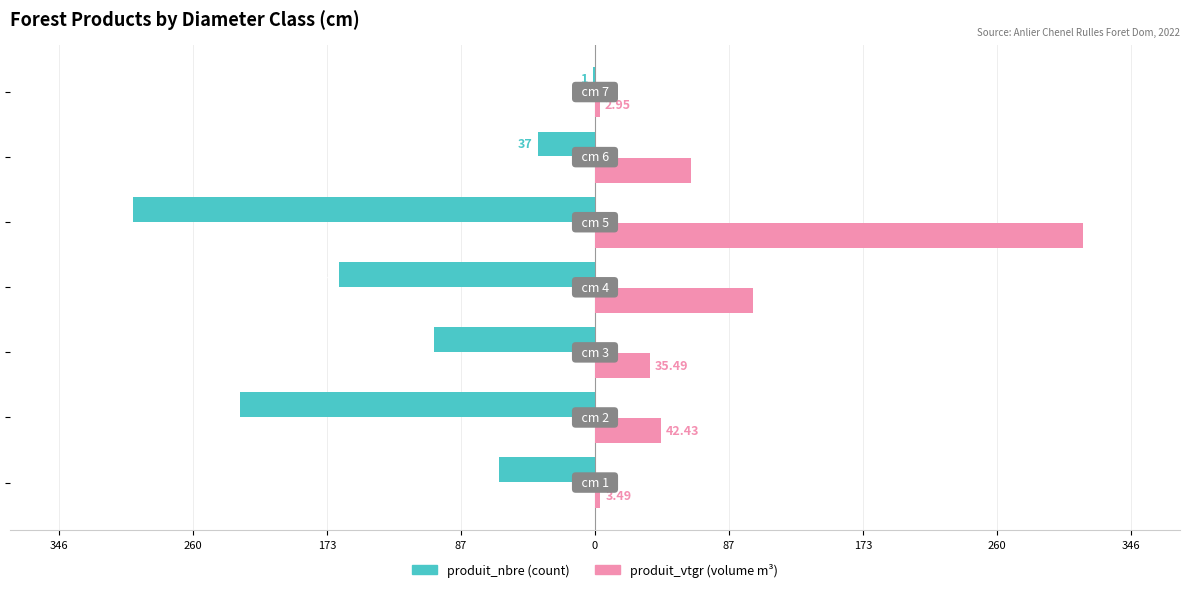

The value of produit_nbre at 0 is -298.0. True or false?

True